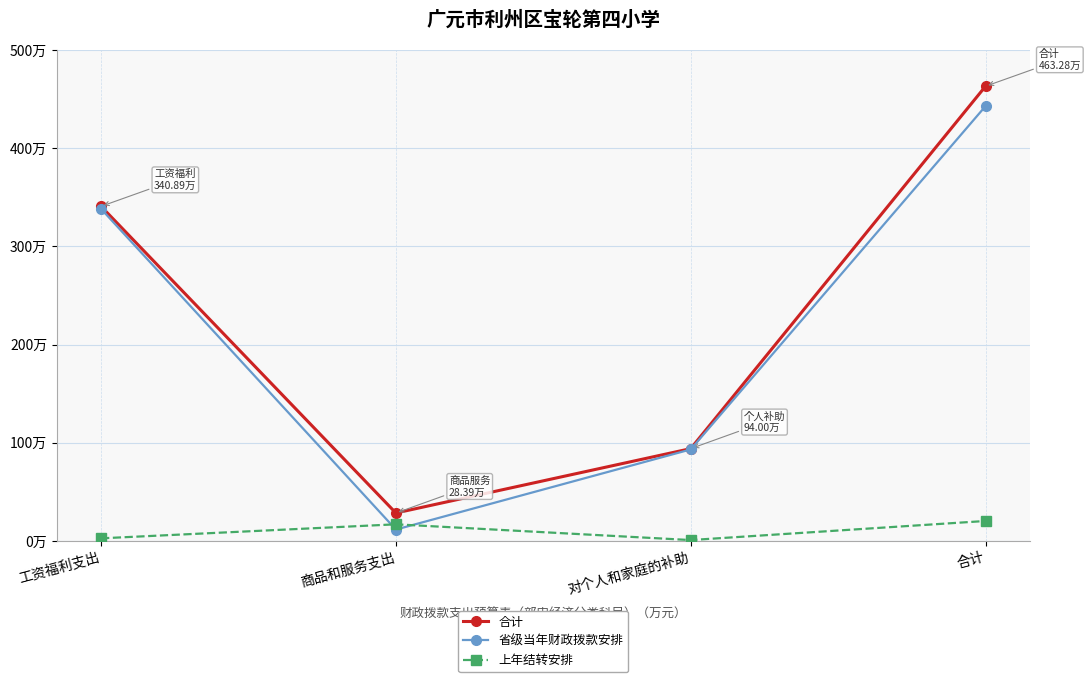

Which series has the largest total across all categories?

合计